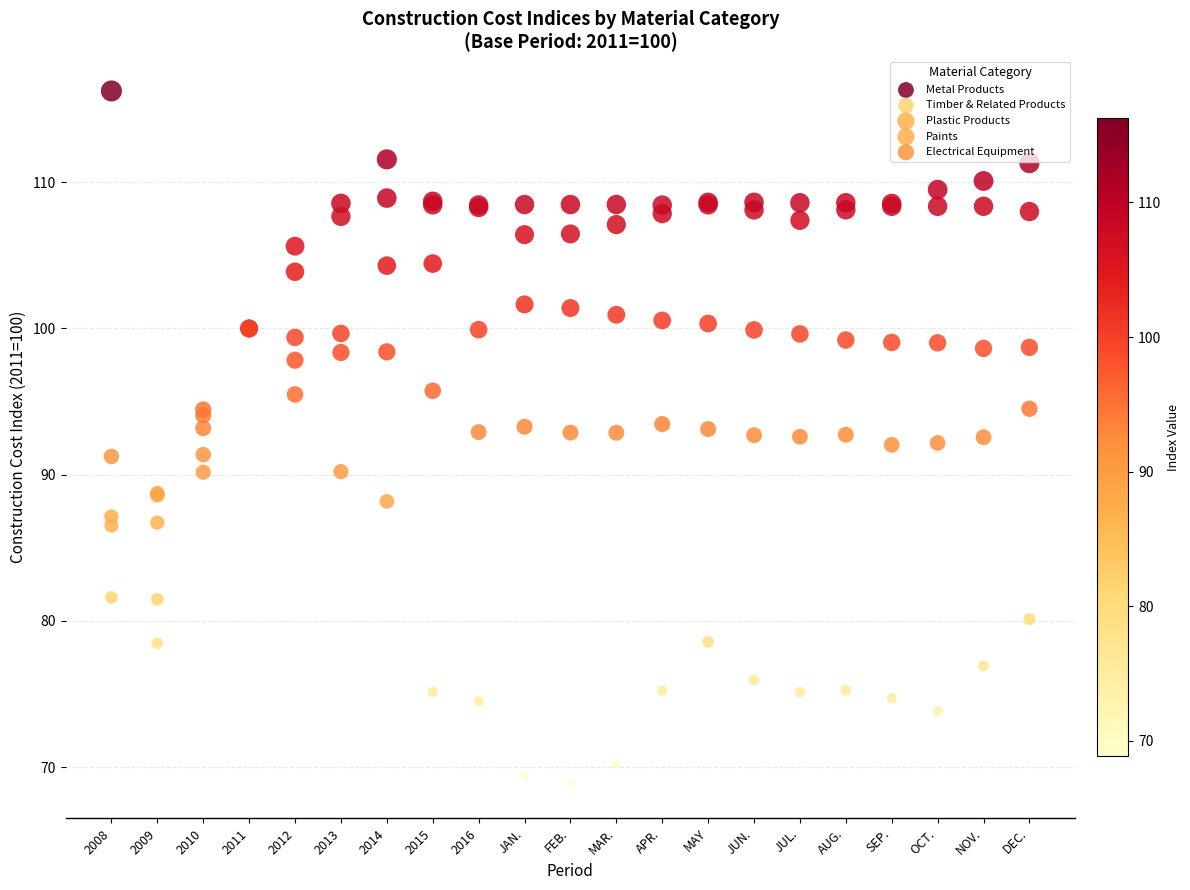

Which series contains the lowest Y value?

Metal Products